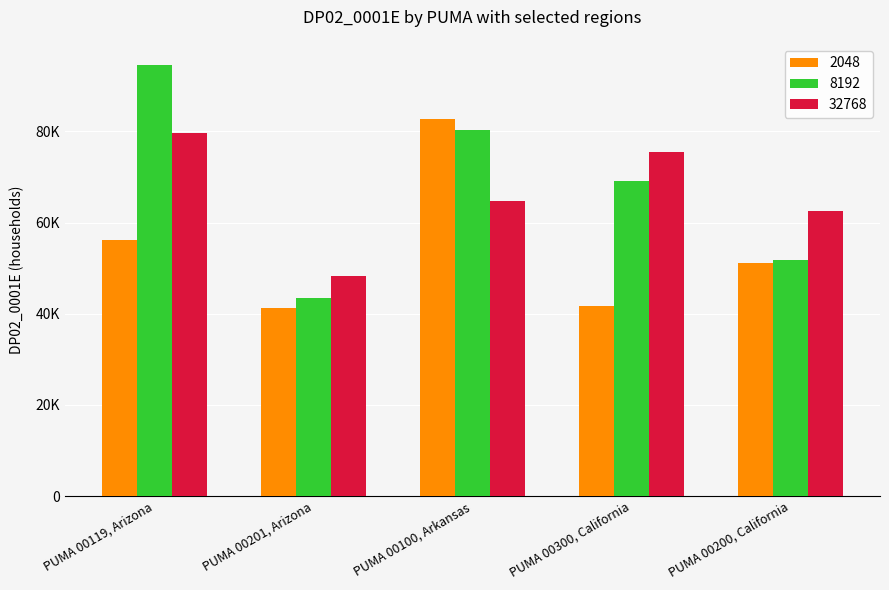

At PUMA 00300, California, list the series in order from smallest to largest.

2048, 8192, 32768